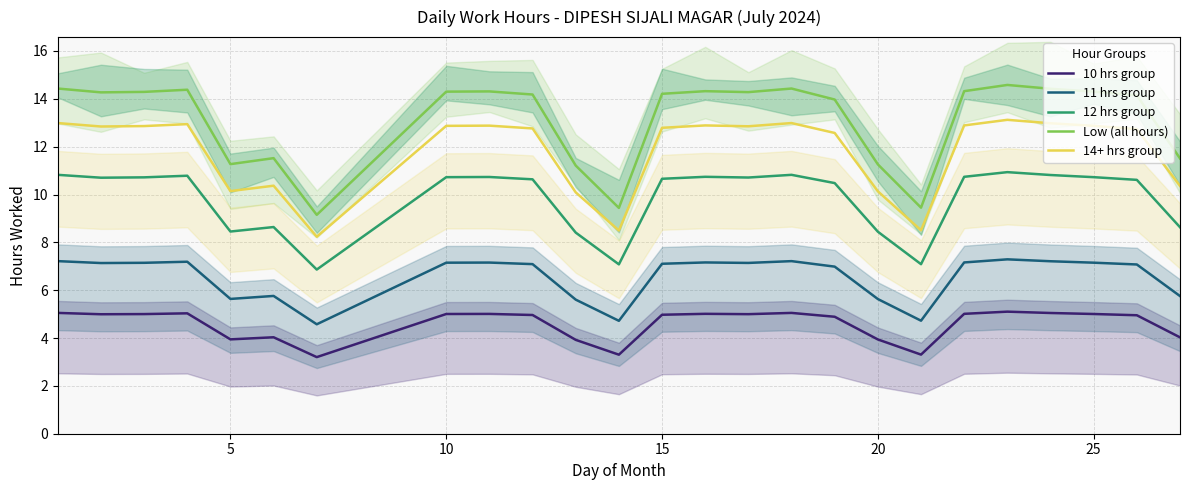

Does the chart display data point markers on the line(s)?

No